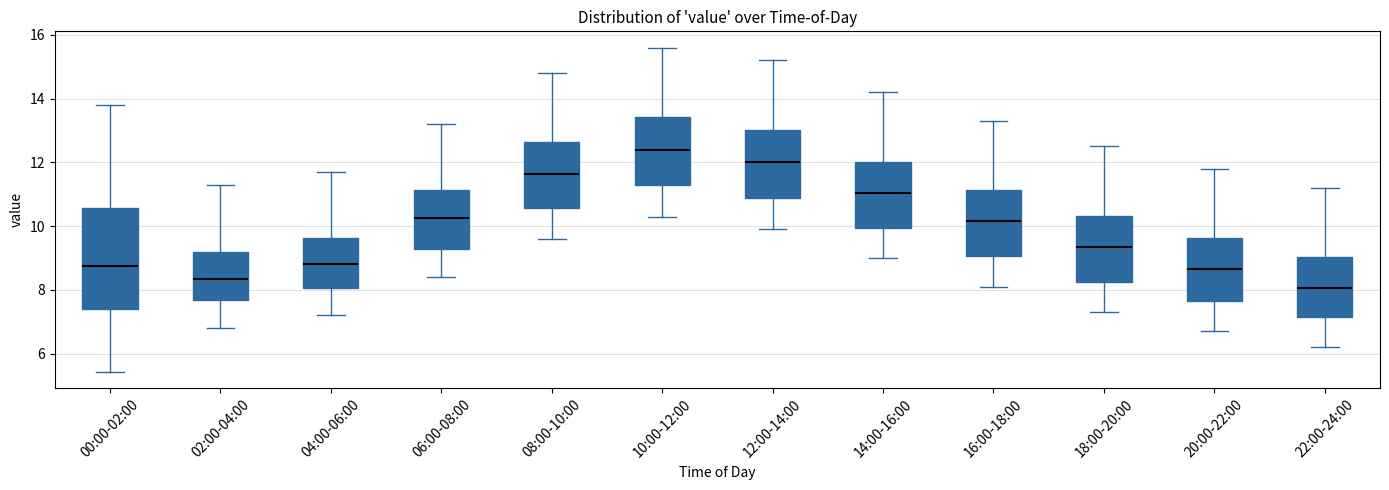

Reading left to right, read every box against the y-axis: the position of its median line, the range the box covers, and the ends of its whiskers. The values are not printed on the chart, so give them approximately, as read against the axis.

00:00-02:00: median 8.8, box 7.4 to 10.6, whiskers 5.4 to 13.8
02:00-04:00: median 8.4, box 7.6 to 9.2, whiskers 6.8 to 11.4
04:00-06:00: median 8.8, box 8.0 to 9.6, whiskers 7.2 to 11.8
06:00-08:00: median 10.2, box 9.2 to 11.2, whiskers 8.4 to 13.2
08:00-10:00: median 11.6, box 10.6 to 12.6, whiskers 9.6 to 14.8
10:00-12:00: median 12.4, box 11.2 to 13.4, whiskers 10.4 to 15.6
12:00-14:00: median 12.0, box 10.8 to 13.0, whiskers 10.0 to 15.2
14:00-16:00: median 11.0, box 10.0 to 12.0, whiskers 9.0 to 14.2
16:00-18:00: median 10.2, box 9.0 to 11.2, whiskers 8.2 to 13.4
18:00-20:00: median 9.4, box 8.2 to 10.4, whiskers 7.4 to 12.6
20:00-22:00: median 8.6, box 7.6 to 9.6, whiskers 6.8 to 11.8
22:00-24:00: median 8.0, box 7.2 to 9.0, whiskers 6.2 to 11.2